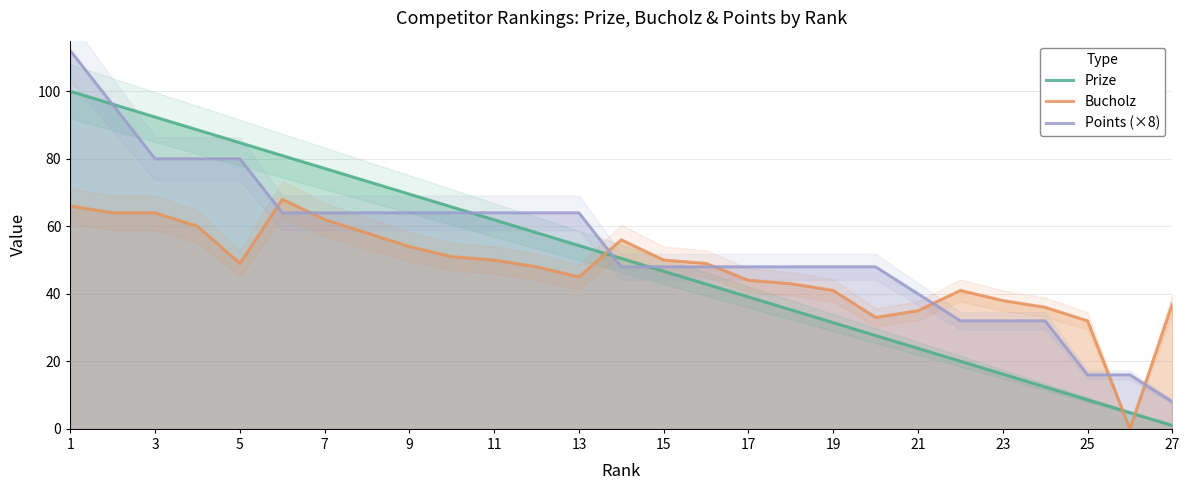

Is it true that Bucholz equals 54.0 at 9?

True